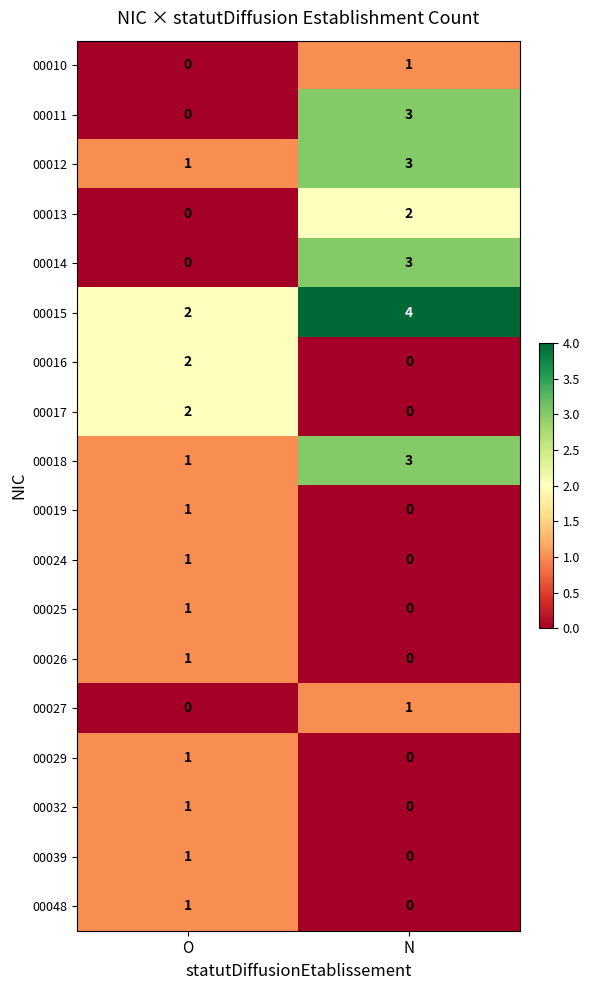

At which label is 00032 closest to 0?

N